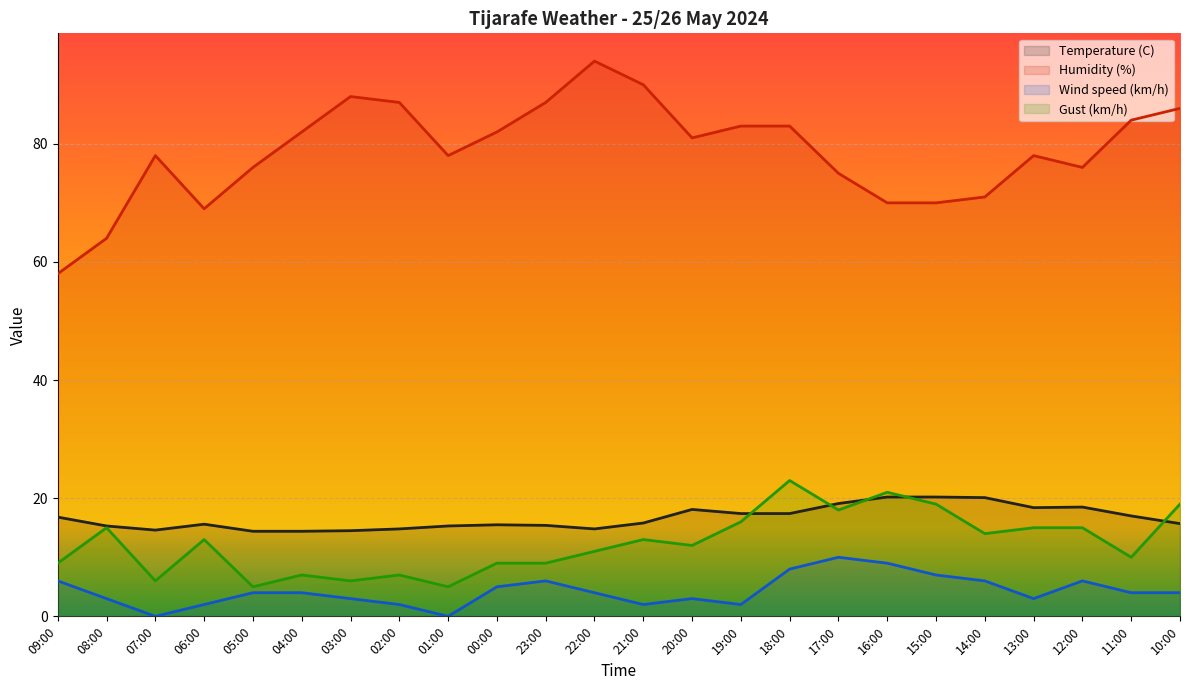

At which category does the chart reach its minimum across all series?

07:00